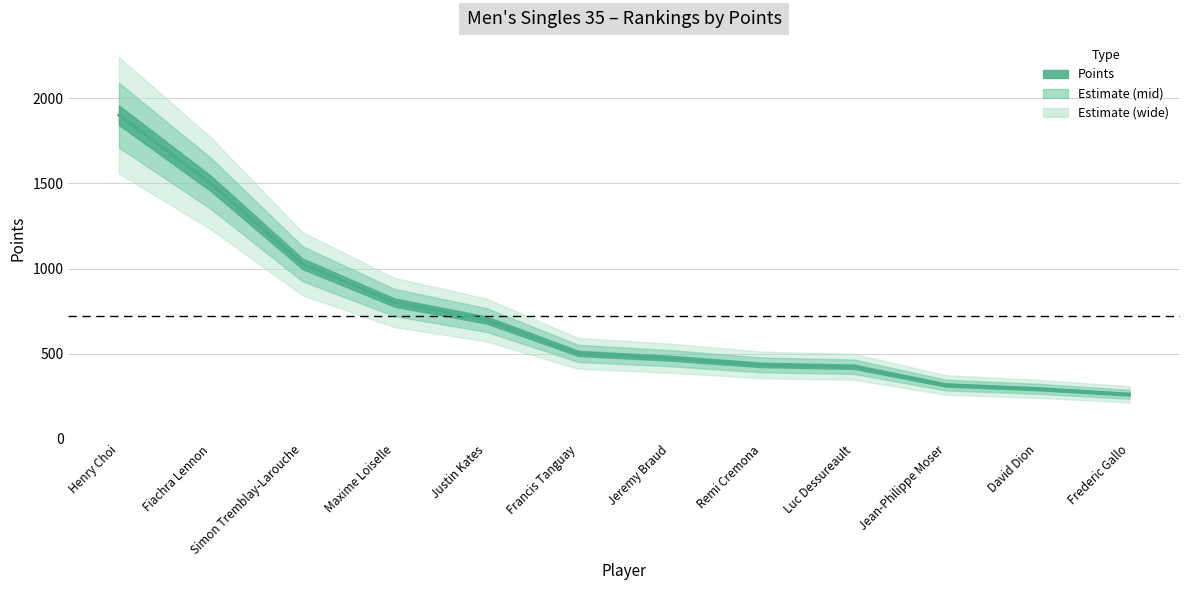

Reading left to right, list all the values displayed in this chart.

Henry Choi=1900.0	Fiachra Lennon=1500.0	Simon Tremblay-Larouche=1027.5	Maxime Loiselle=800.5	Justin Kates=698.1	Francis Tanguay=502.0	Jeremy Braud=474.0	Remi Cremona=434.4	Luc Dessureault=423.6	Jean-Philippe Moser=316.6	David Dion=294.3	Frederic Gallo=261.8